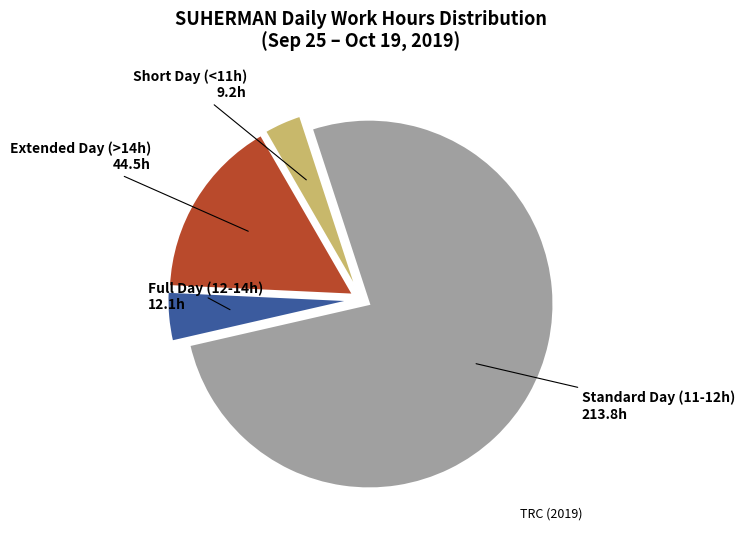

Is the sum of Short Day (<11h) and Full Day (12-14h) greater than half?

No